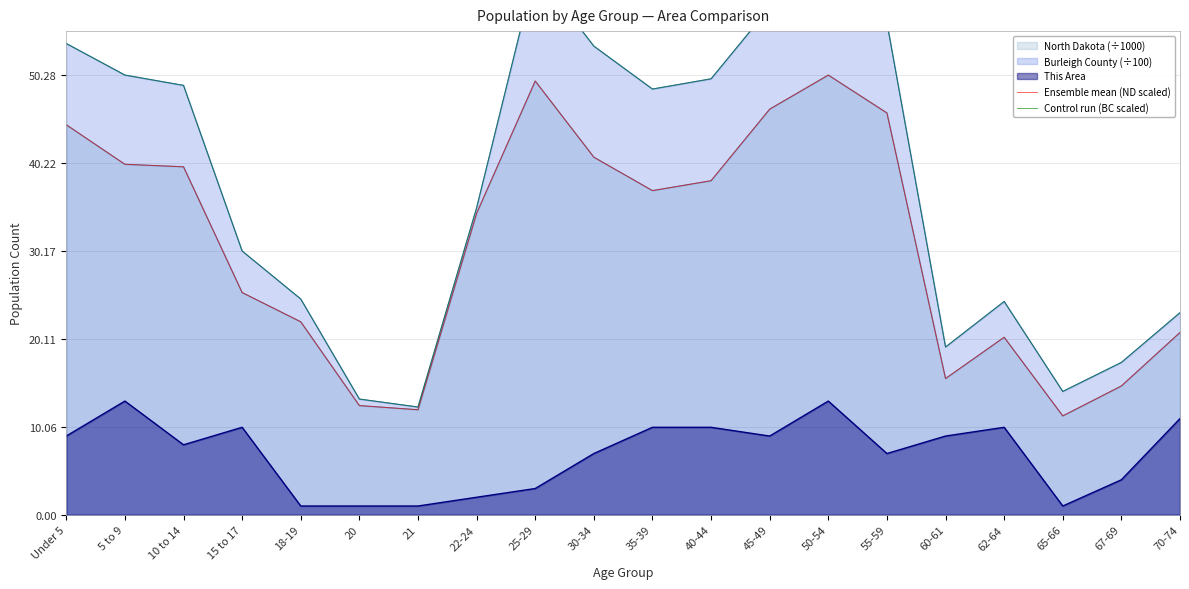

The value of Ensemble mean (ND scaled) at 67-69 is 14.7. True or false?

True